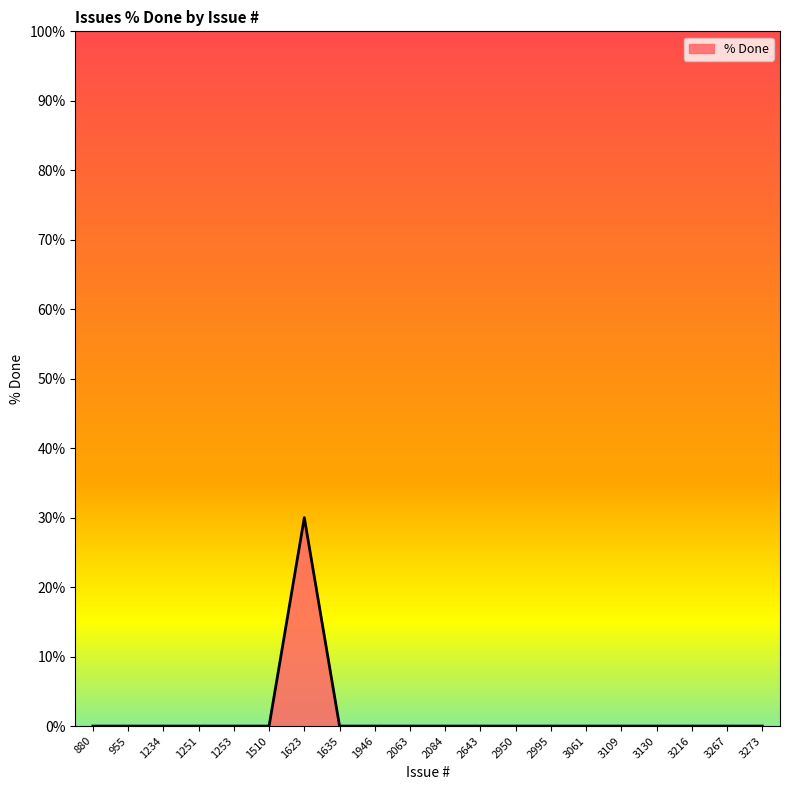

What is the difference between the maximum and minimum values?

30